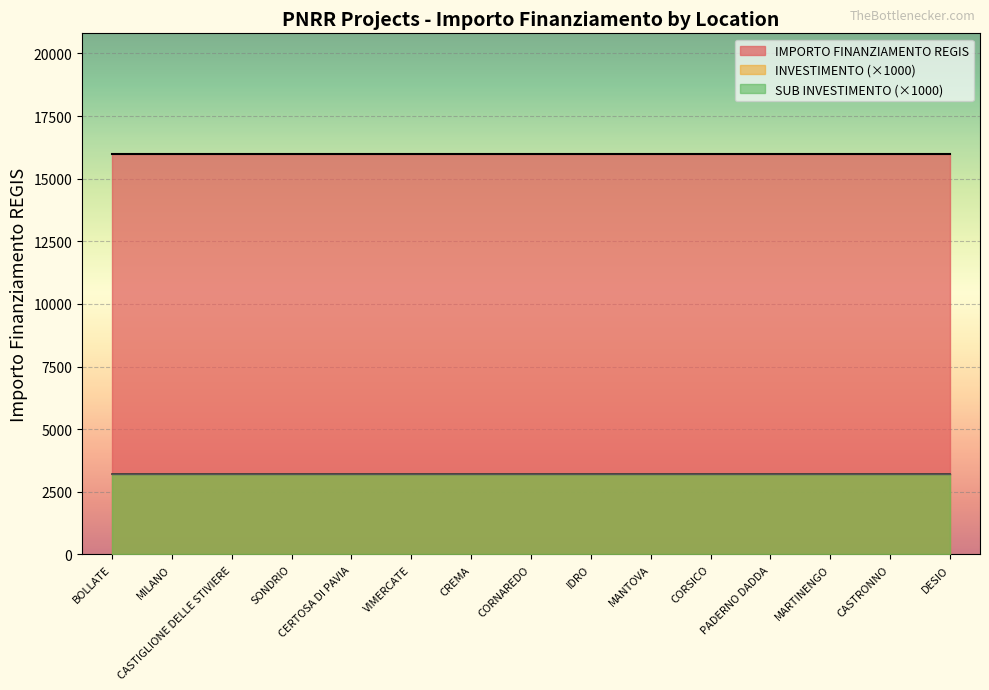

Does the chart display data point markers on the line(s)?

No